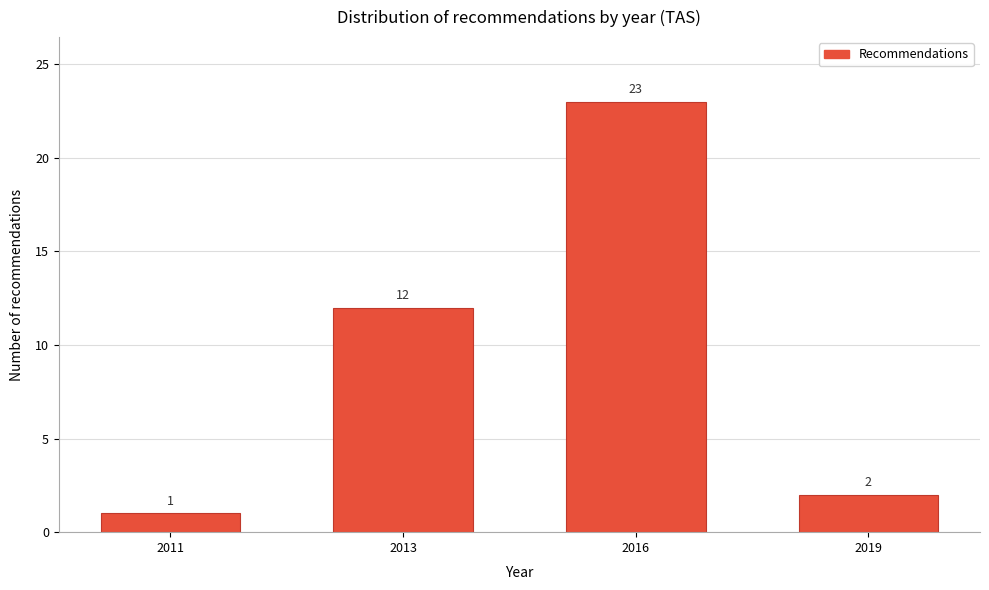

Reading right to left, extract all data points from this chart.

2	23	12	1